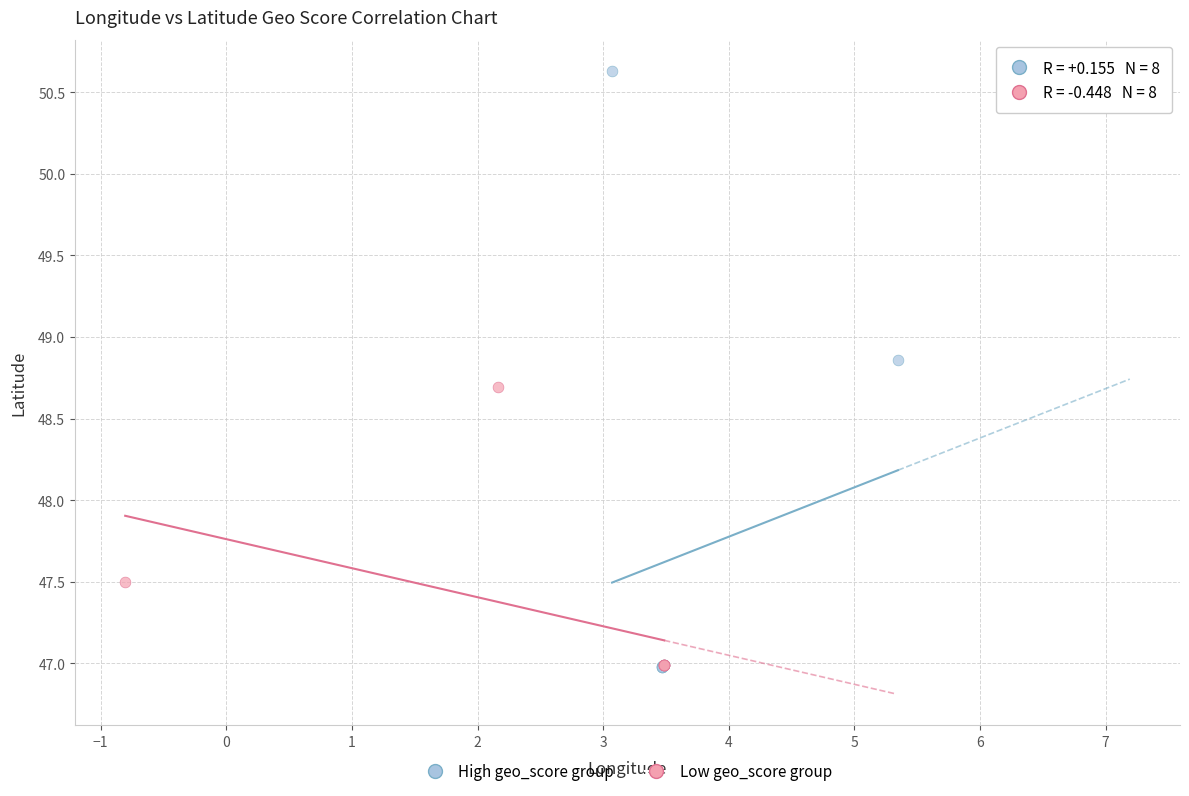

Which series has the largest Y range (max minus min)?

High geo_score group